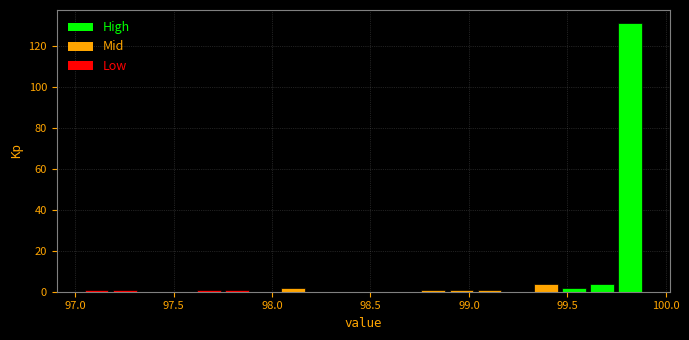

Read against the x-axis, roughly where is the centre of the tallest bar?

99.80